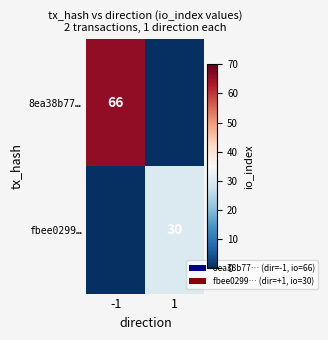

The fbee0299… series shows 8 at 1. True or false?

False